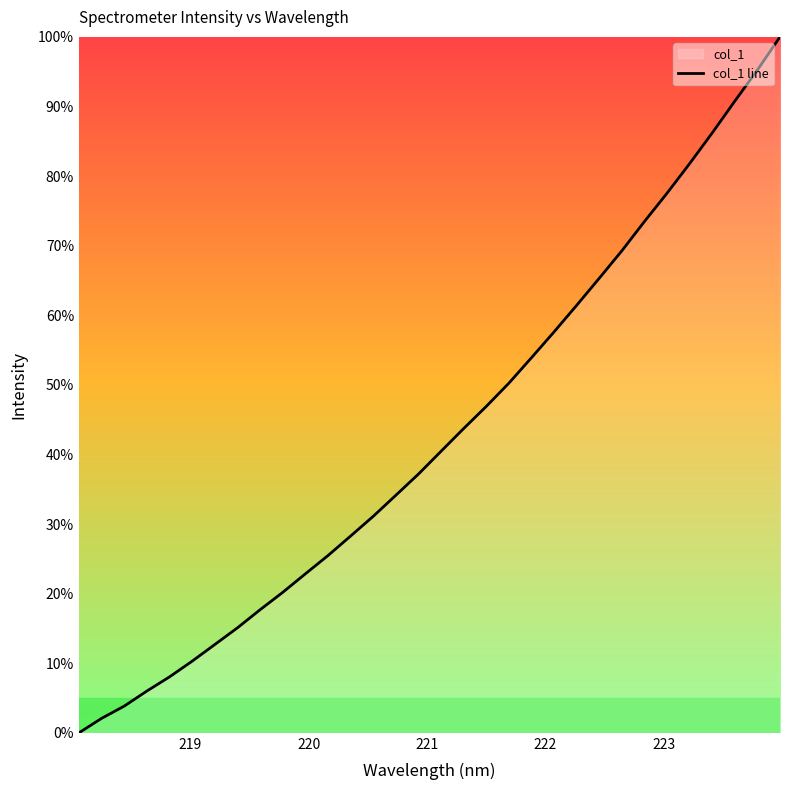

What is the maximum value shown in the chart?

100.0